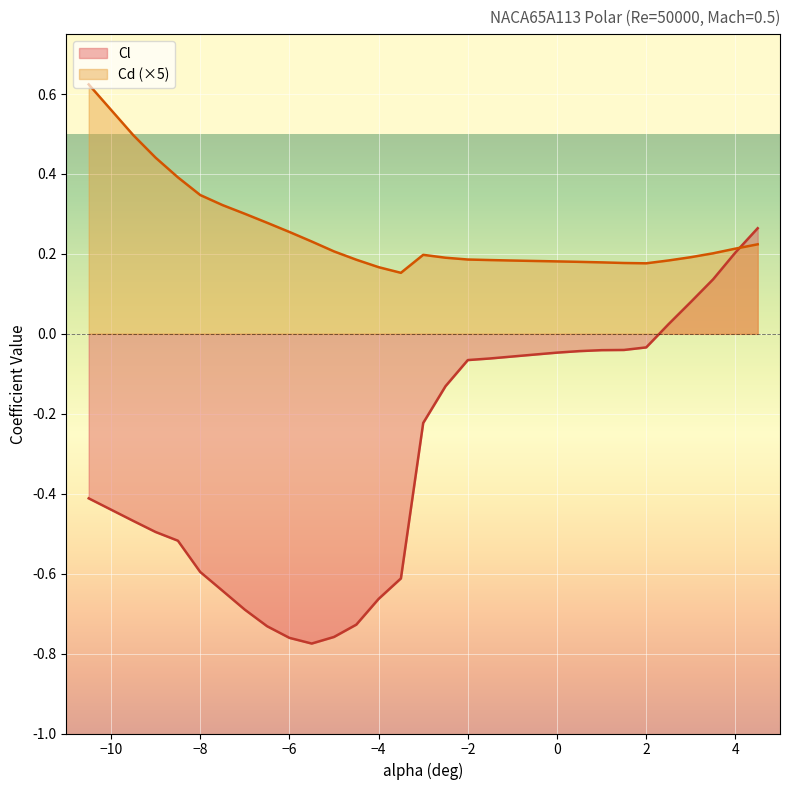

After their last crossing, which series has the higher values: Cd or Cl?

Cl